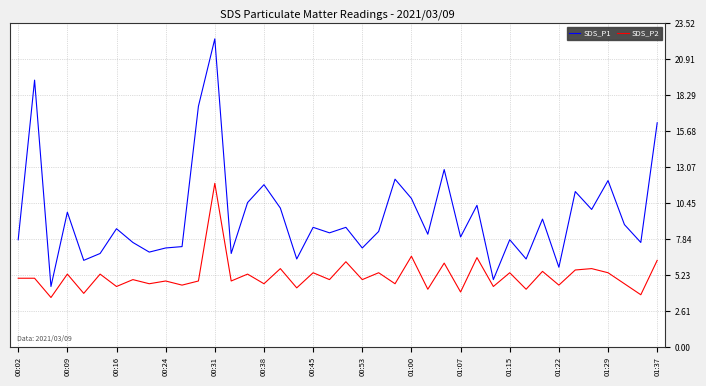

List the series in order of their overall mean, lowest first.

SDS_P2, SDS_P1